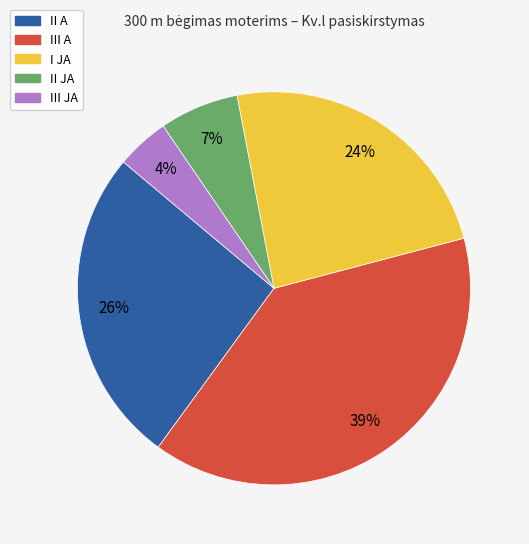

Is it true that II JA is 7% of the pie?

True